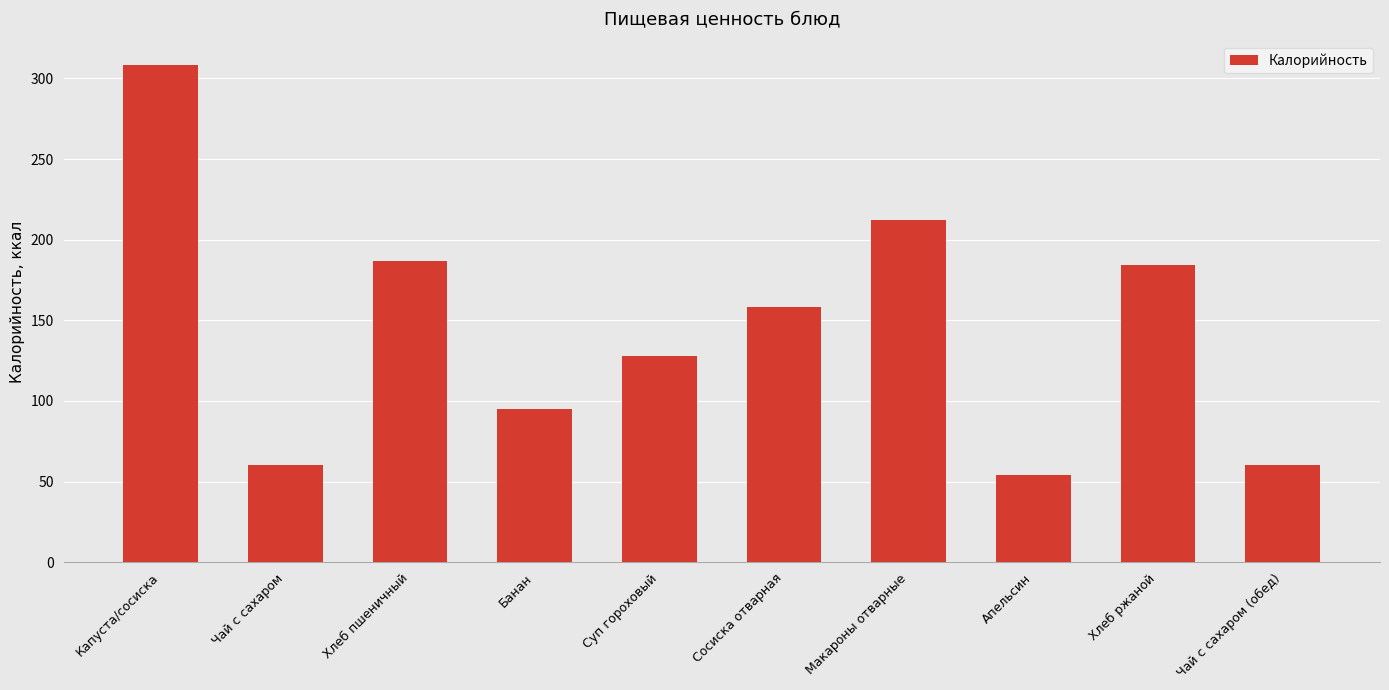

What is the sum of all values?

1446